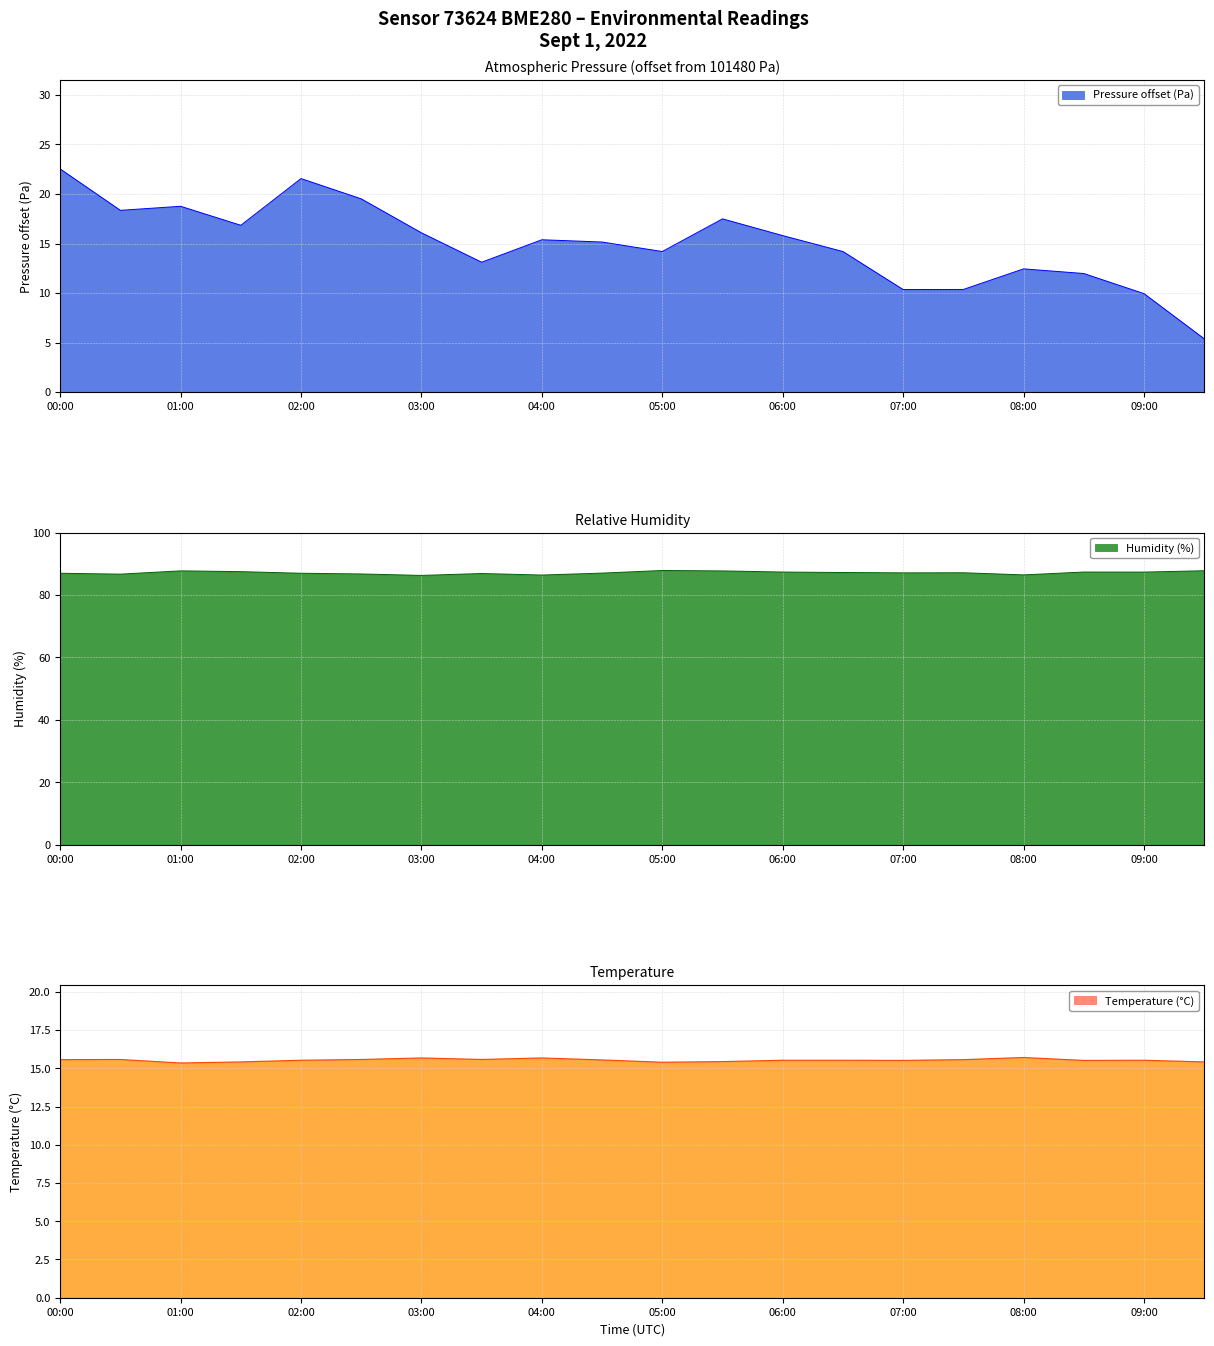

What is the sum of the pressure values at 04:00 and 01:30?

32.2